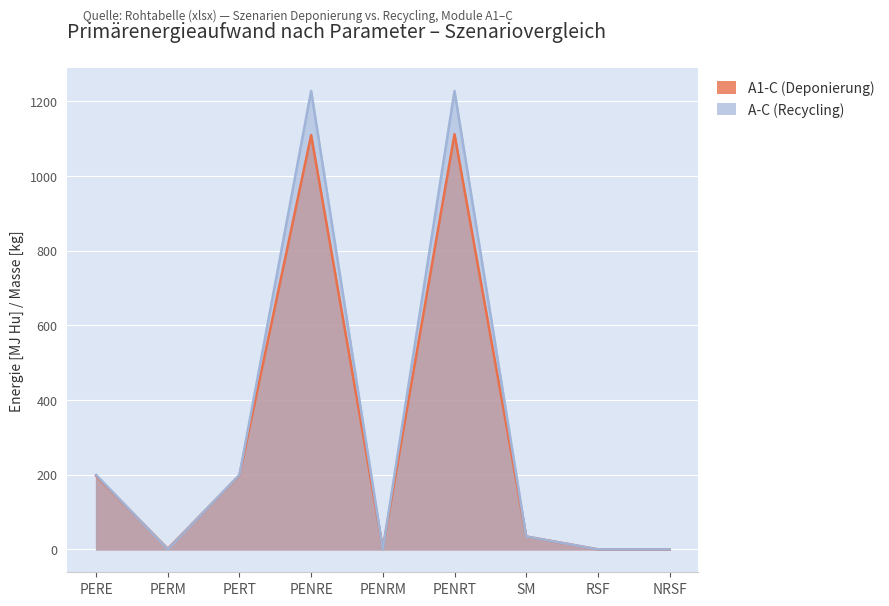

How many data points in A1-C (Deponierung) are less than 34?

4